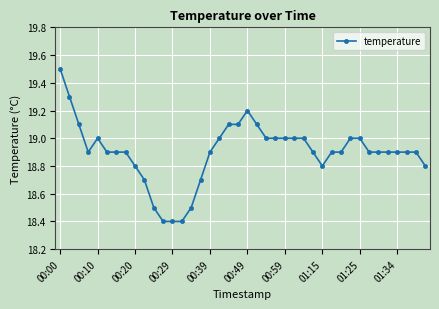

Reading left to right, what are all the values shown in this chart?

19.5	19.3	19.1	18.9	19.0	18.9	18.9	18.9	18.8	18.7	18.5	18.4	18.4	18.4	18.5	18.7	18.9	19.0	19.1	19.1	19.2	19.1	19.0	19.0	19.0	19.0	19.0	18.9	18.8	18.9	18.9	19.0	19.0	18.9	18.9	18.9	18.9	18.9	18.9	18.8